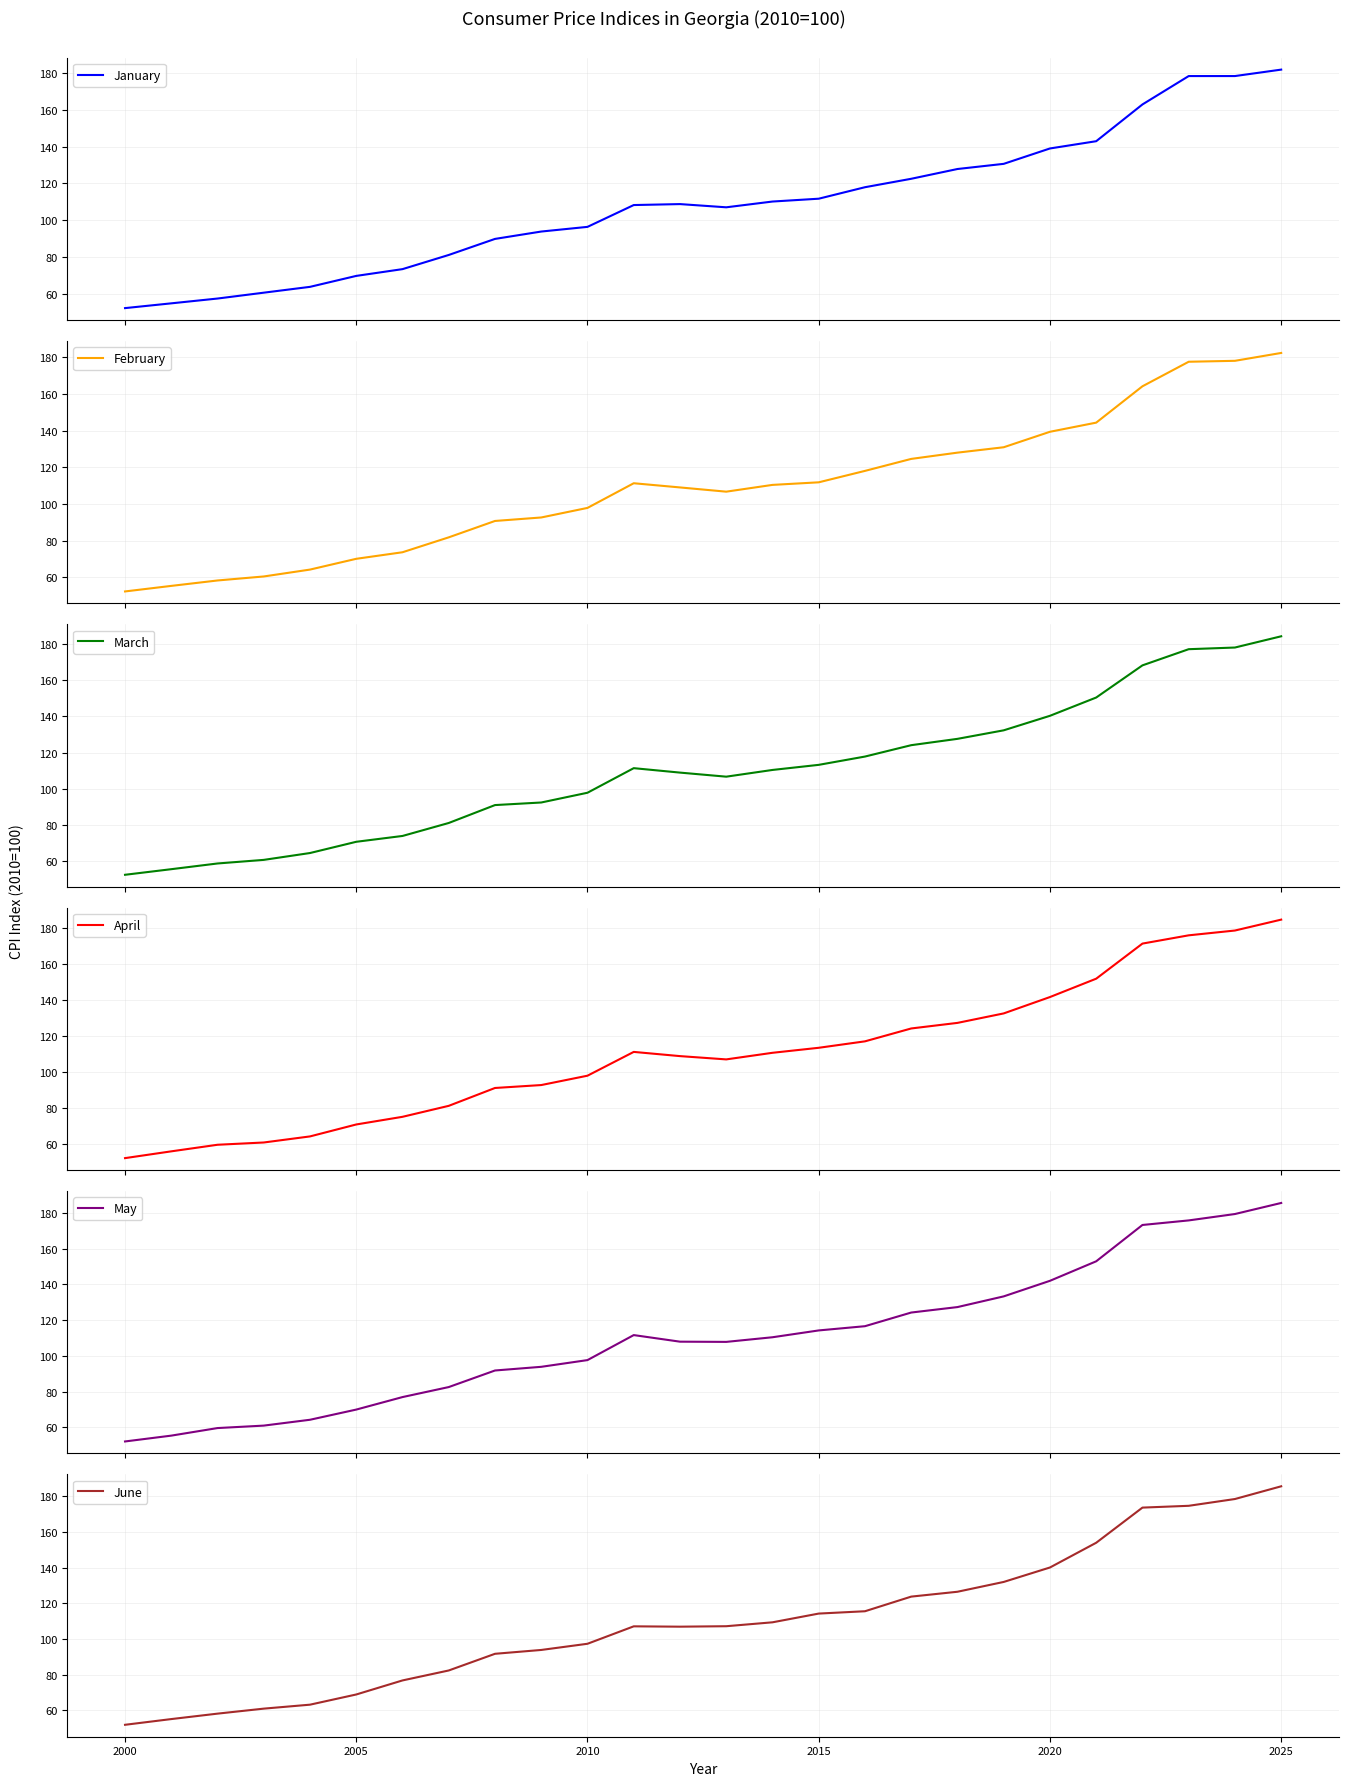

What is the lowest value of the January series?

52.4